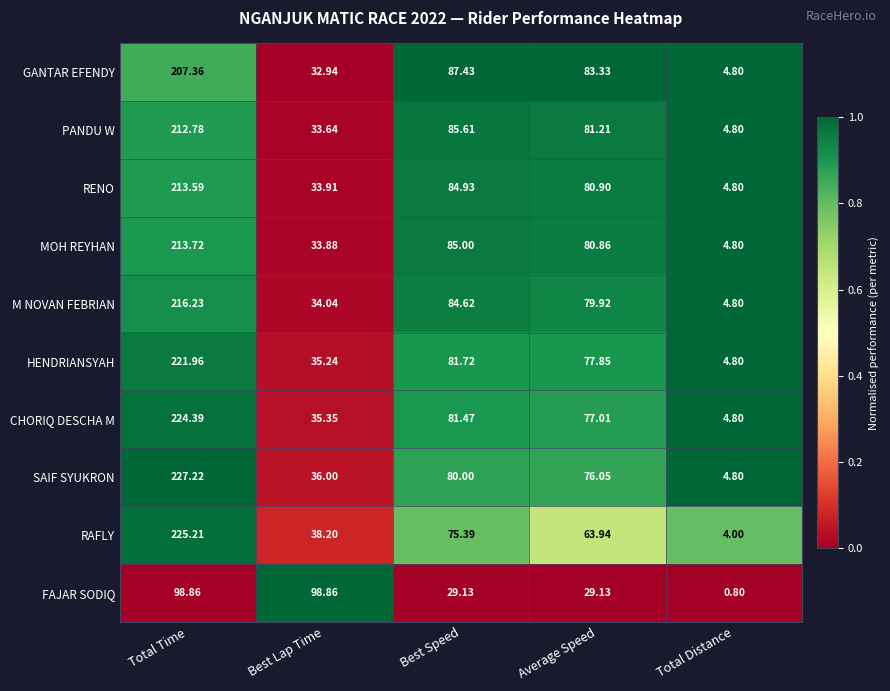

List the series in order of their peak value, lowest first.

FAJAR SODIQ, GANTAR EFENDY, PANDU W, RENO, MOH REYHAN, M NOVAN FEBRIAN, HENDRIANSYAH, CHORIQ DESCHA M, RAFLY, SAIF SYUKRON